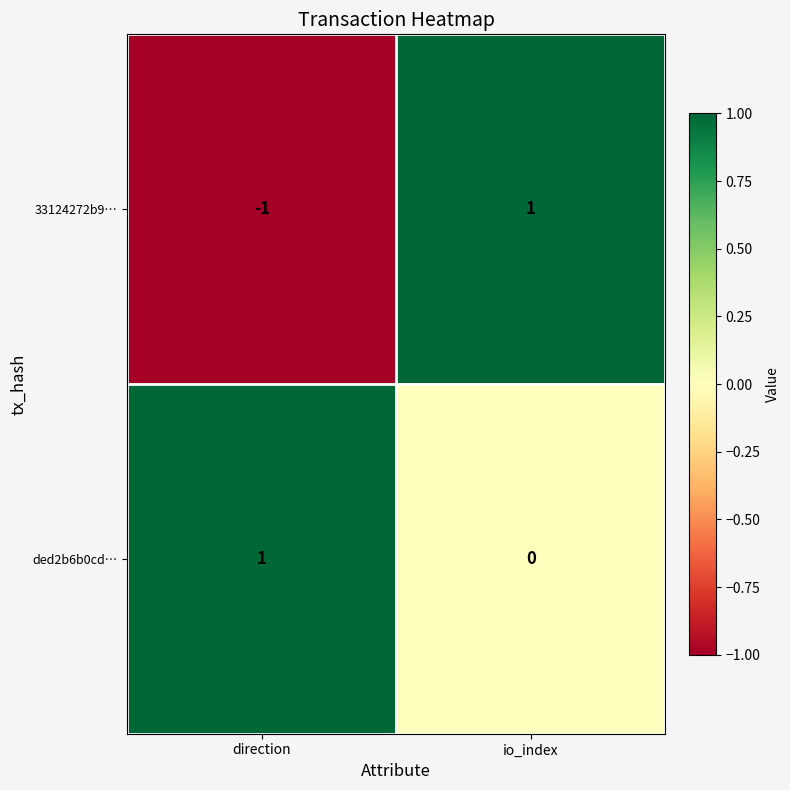

Rank the series by their average value, from highest to lowest.

ded2b6b0cd…, 33124272b9…